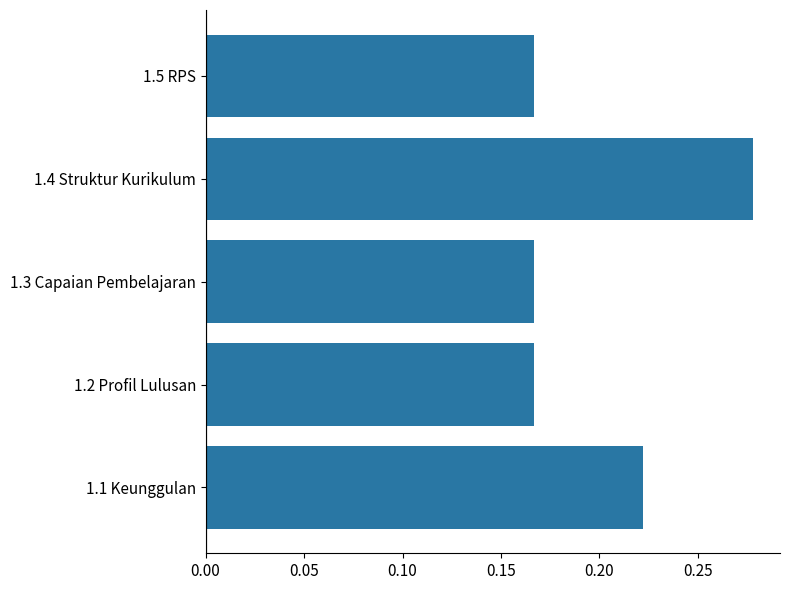

How many series are shown in this chart?

1